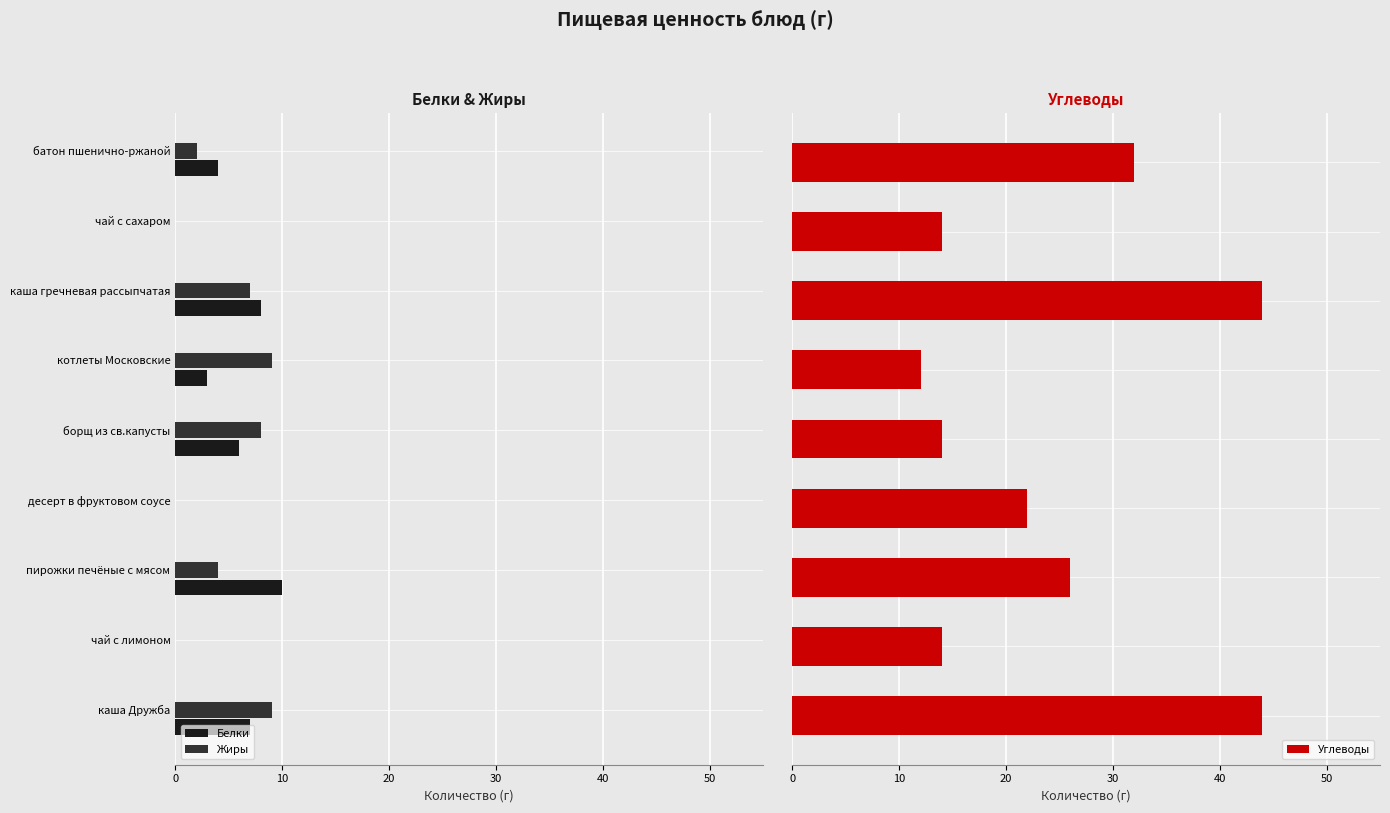

What is the difference between the maximum and minimum values in the Углеводы series?

32